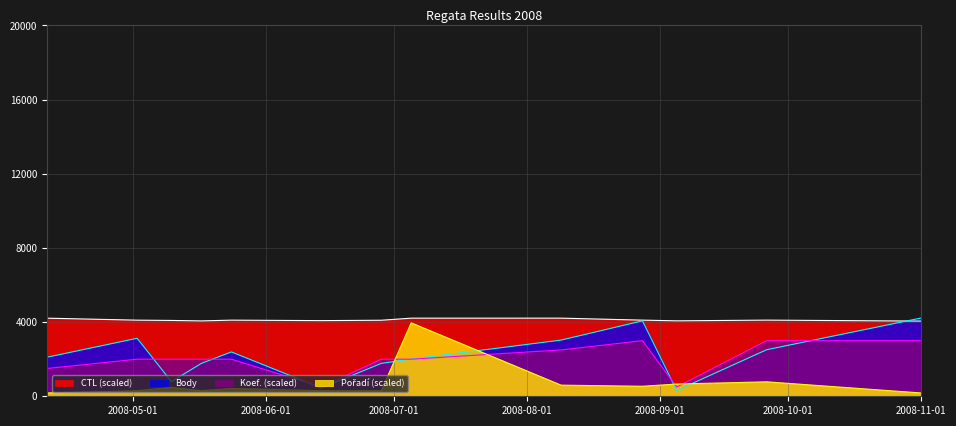

True or false: Poradí and CTL cross at least once.

False